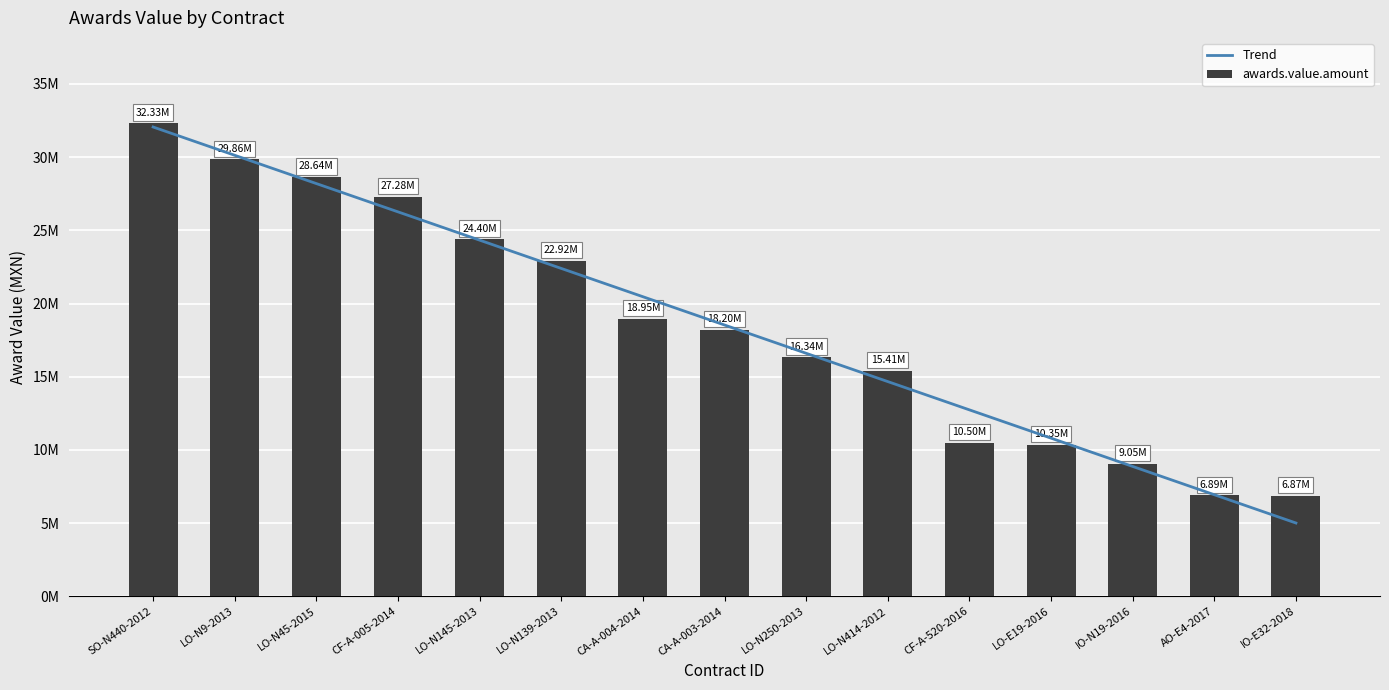

Read the Trend value at LO-N45-2015.

28194529.7